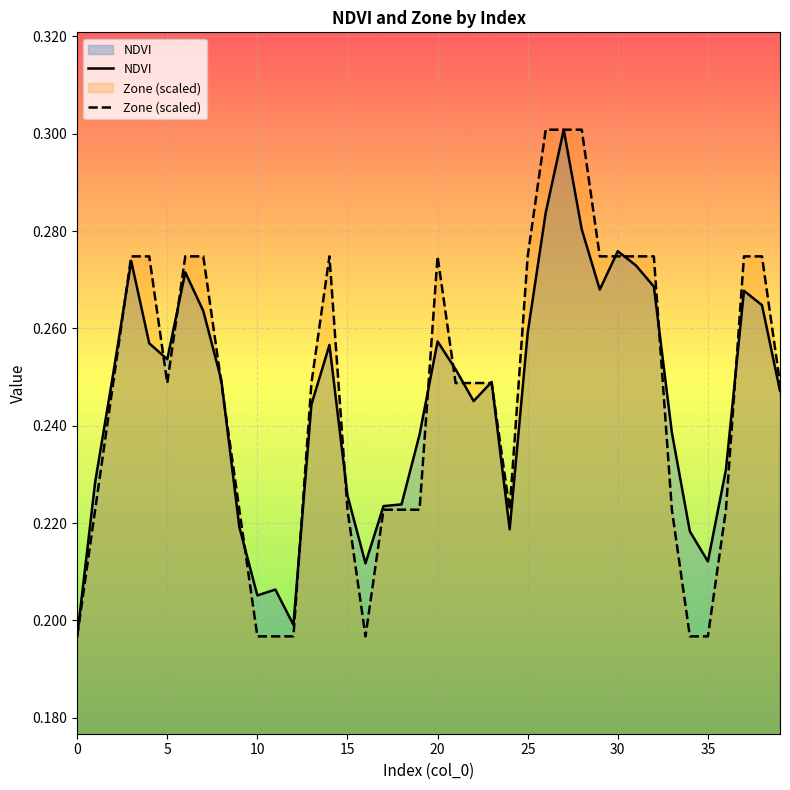

What is the lowest value of the Zone (scaled) series?

0.2